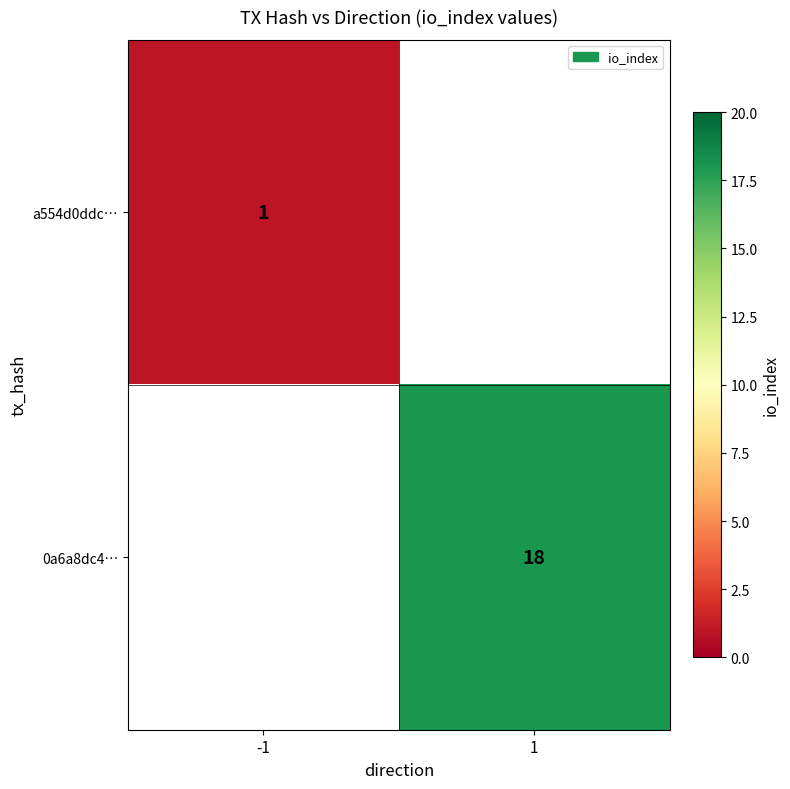

How many distinct data groups are displayed?

2